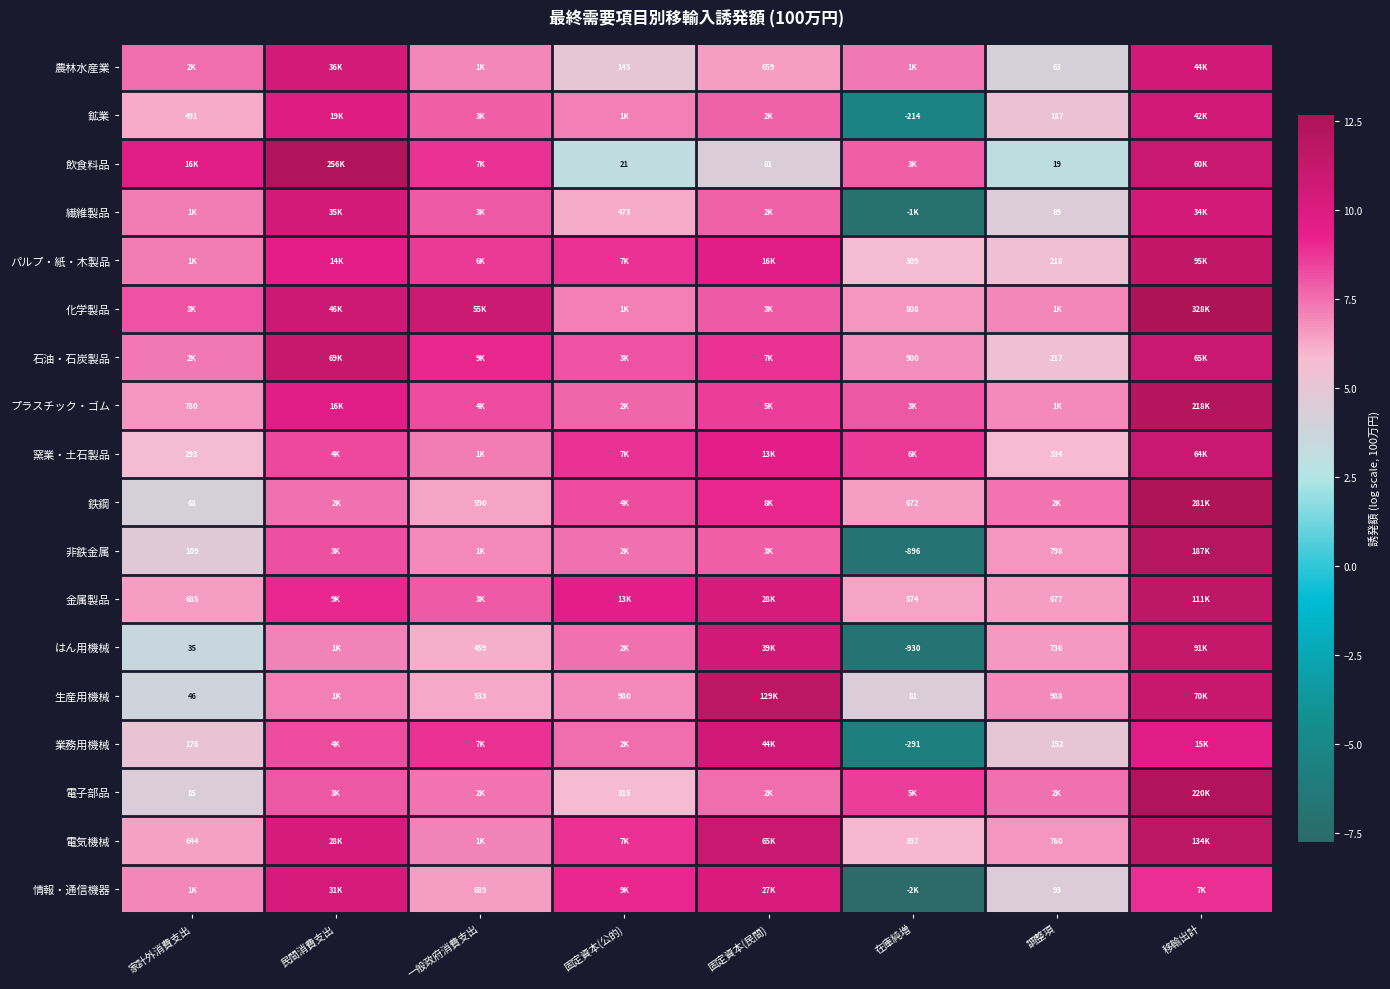

The 化学製品 series shows 6.7 at 在庫純増. True or false?

True